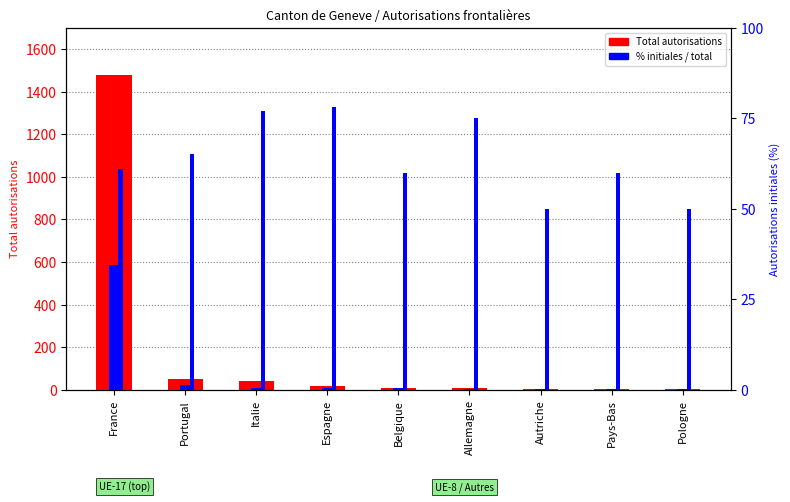

Rank the categories by Total autorisations value from highest to lowest.

France, Portugal, Italie, Espagne, Belgique, Allemagne, Pays-Bas, Pologne, Autriche